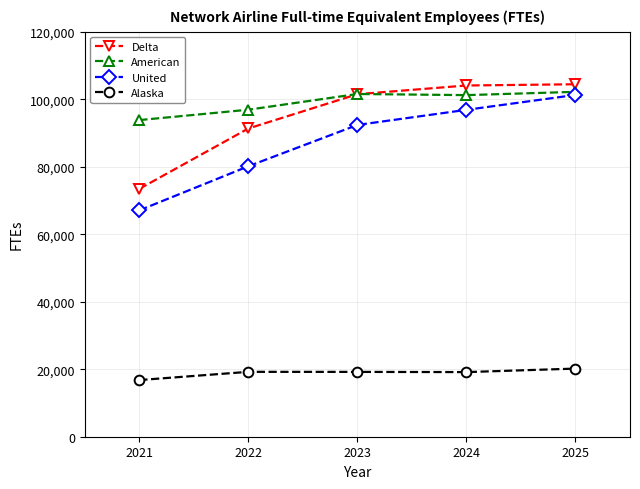

Rank the series at 2024 from lowest to highest value.

Alaska, United, American, Delta